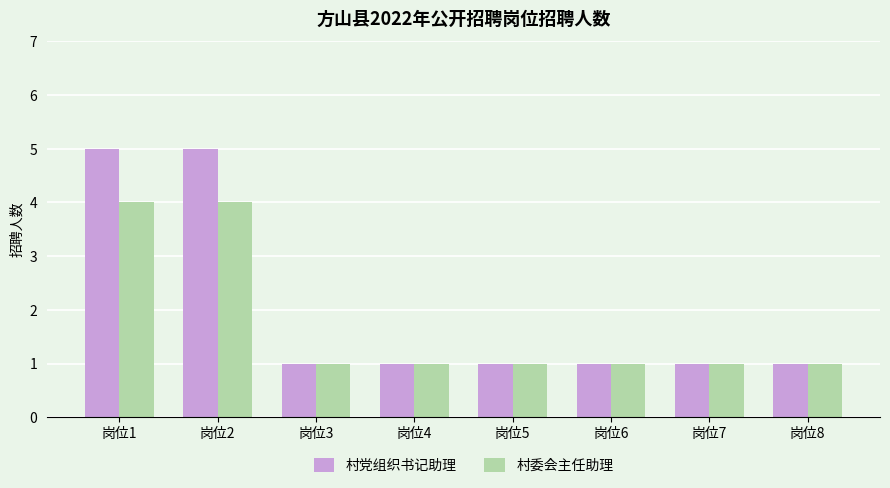

Does the chart contain stacked bars?

No